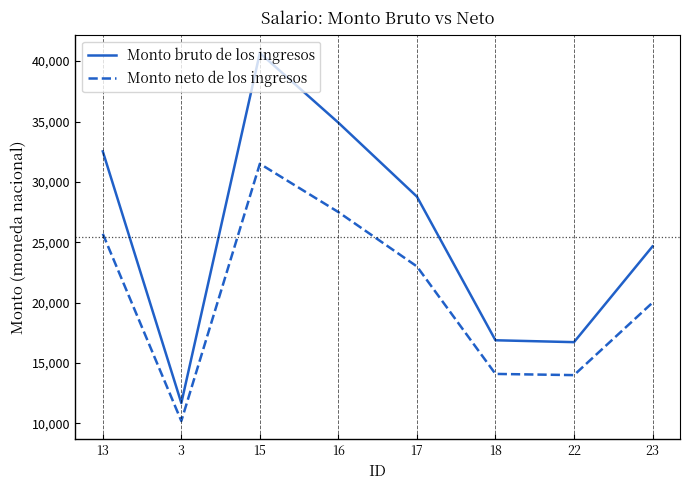

At which category is the sum across all series the highest?

15